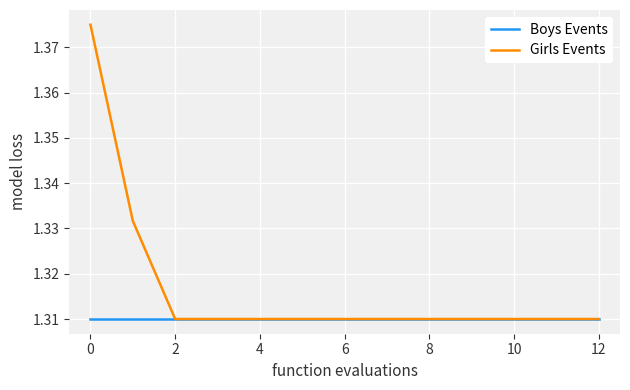

Rank the series by their maximum value, from highest to lowest.

Girls Events, Boys Events